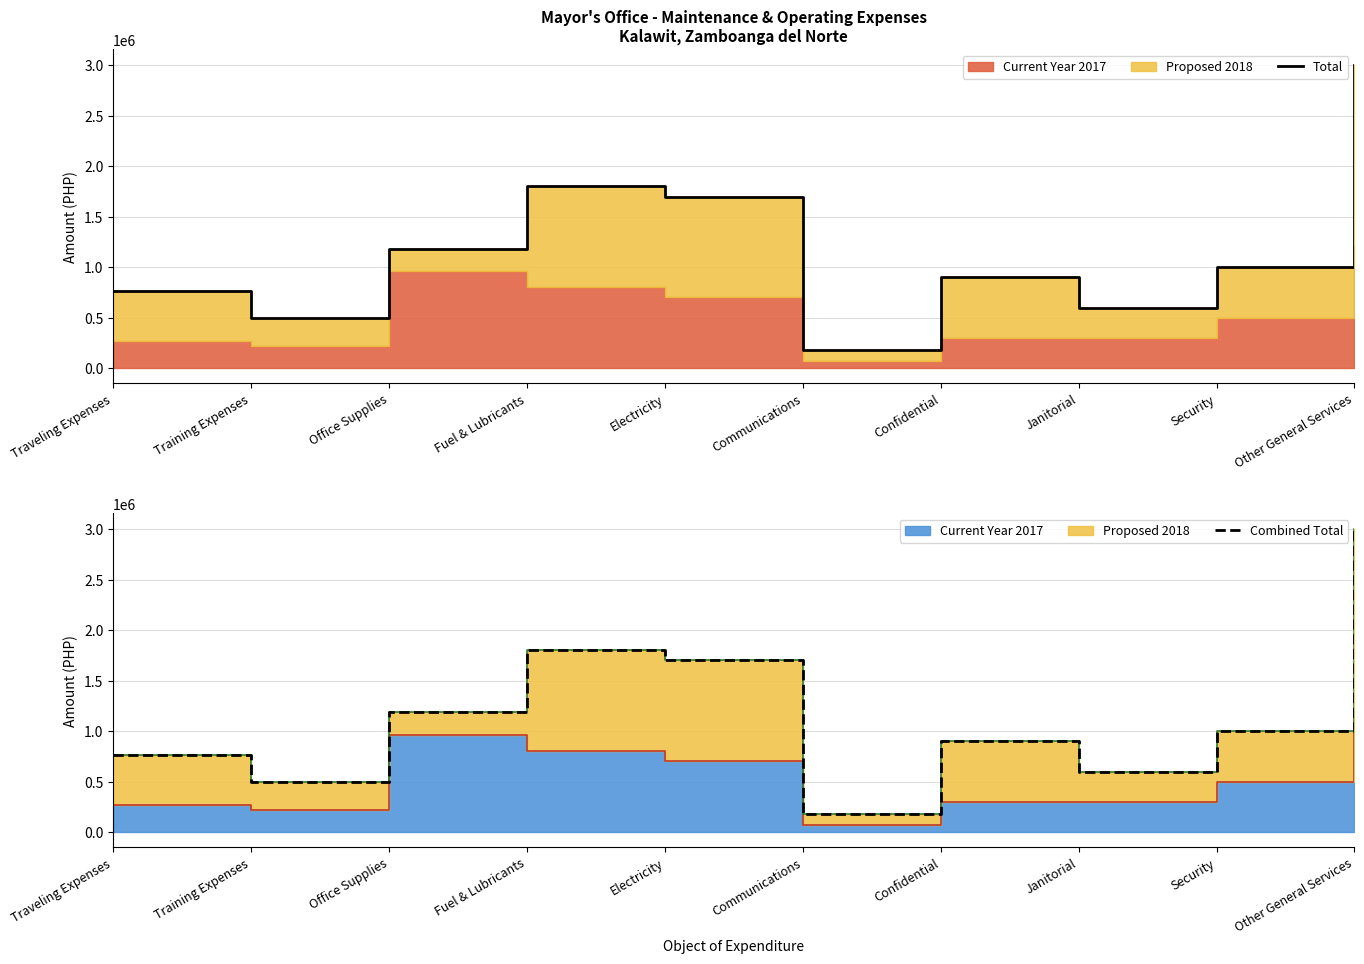

Where does the Combined Total series first go above 1000000?

Office Supplies